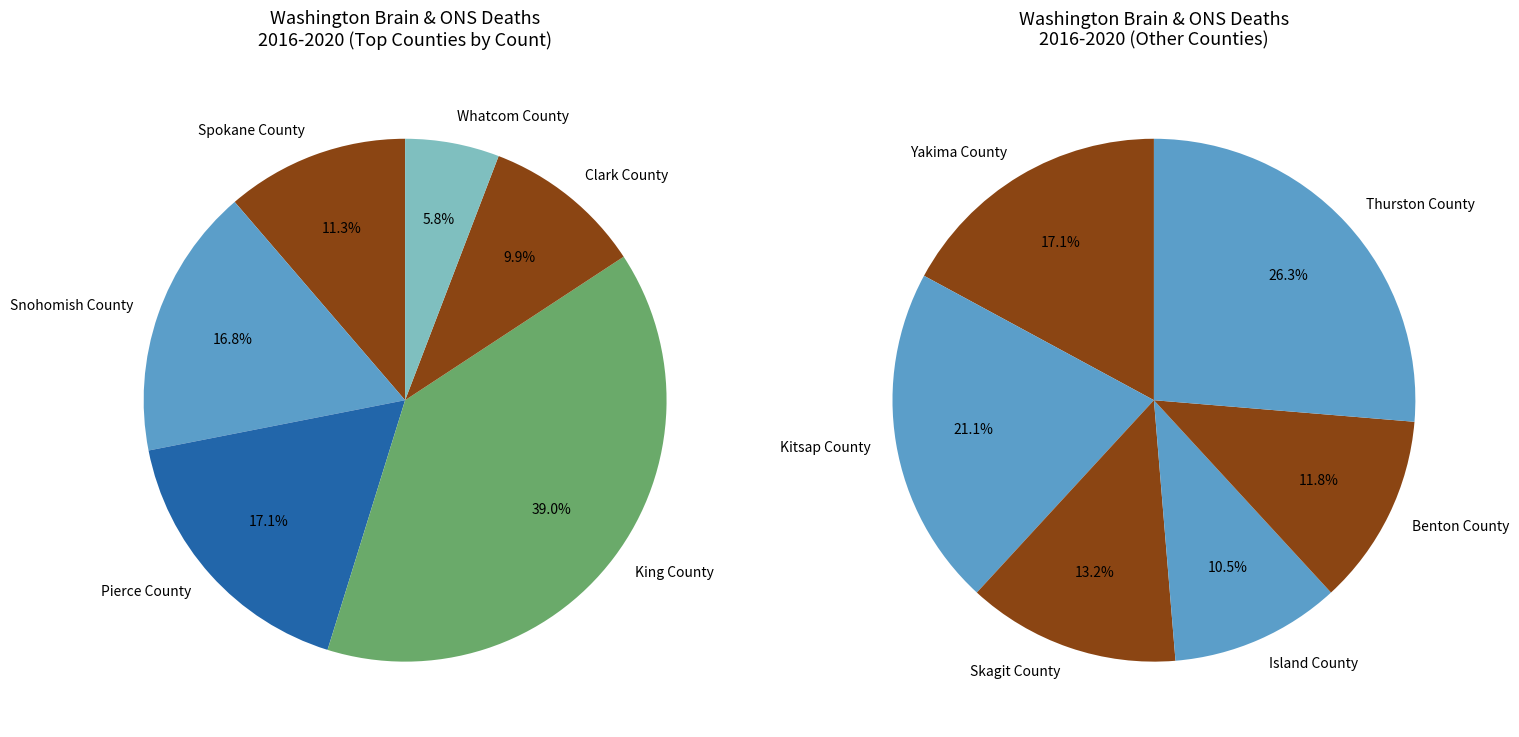

Count the number of slices in the pie.

12